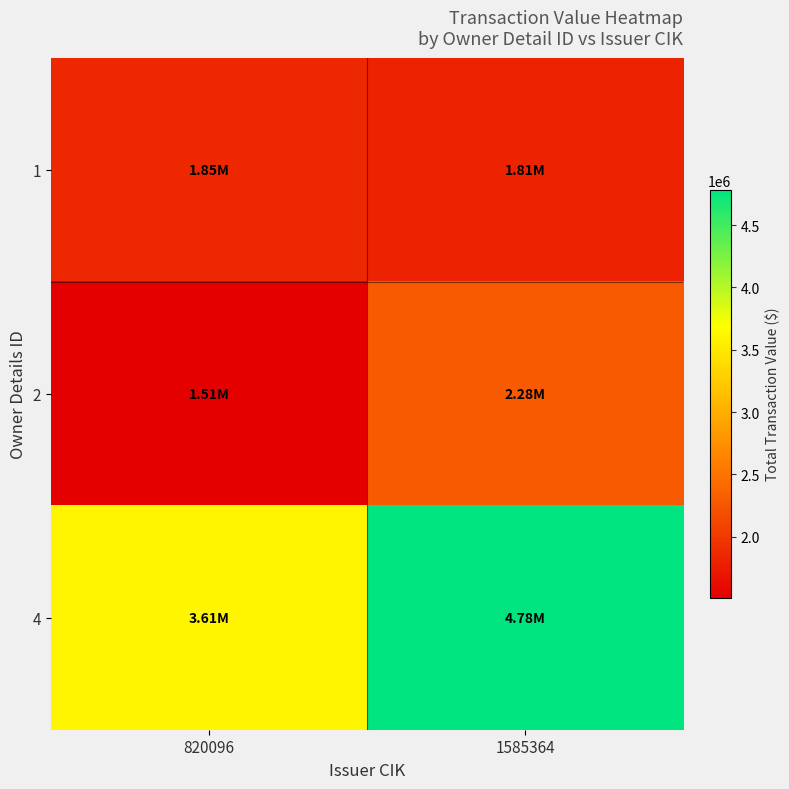

Between 820096 and 1585364, which is larger?

820096